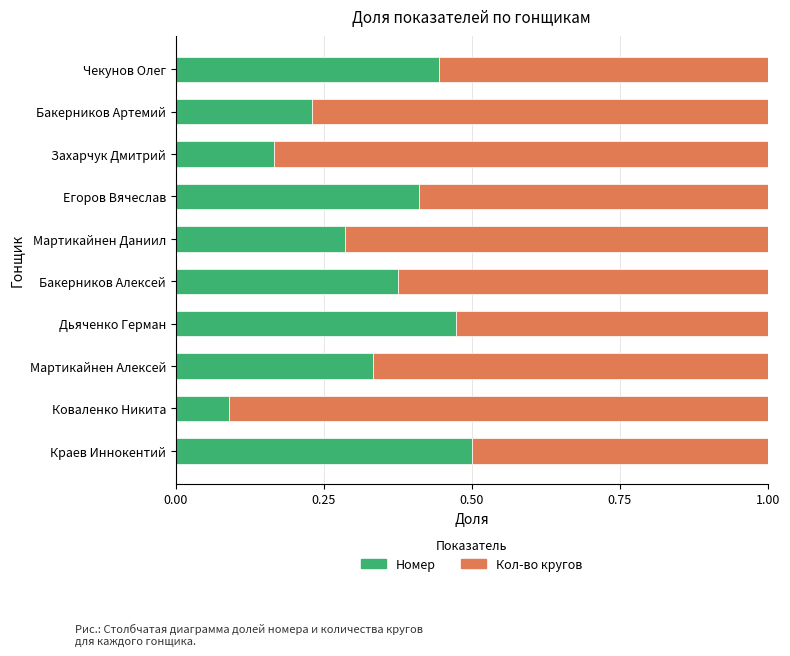

What are all the series names shown in the legend?

Номер, Кол-во кругов